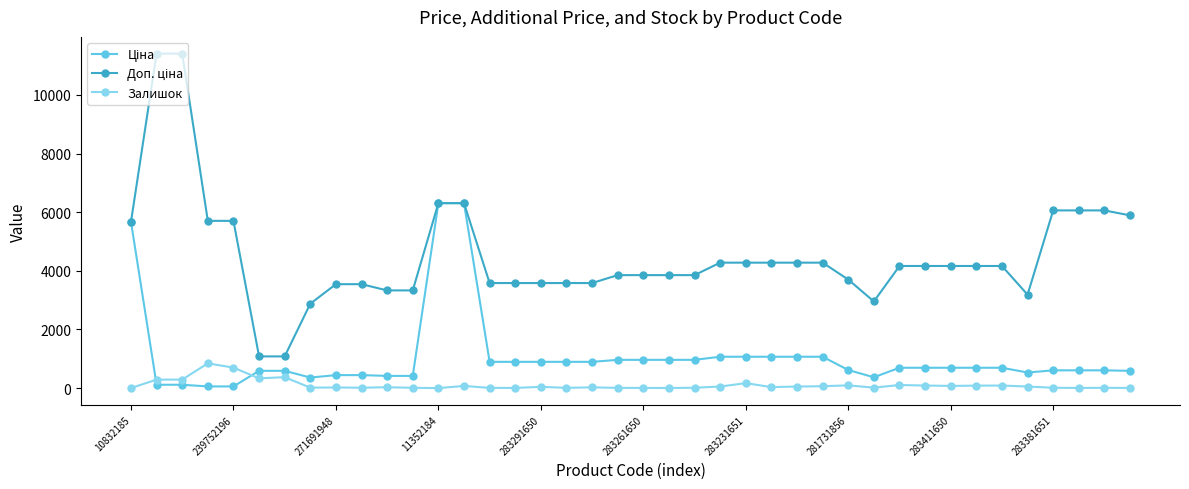

What is the average value of the Залишок series?

103.1